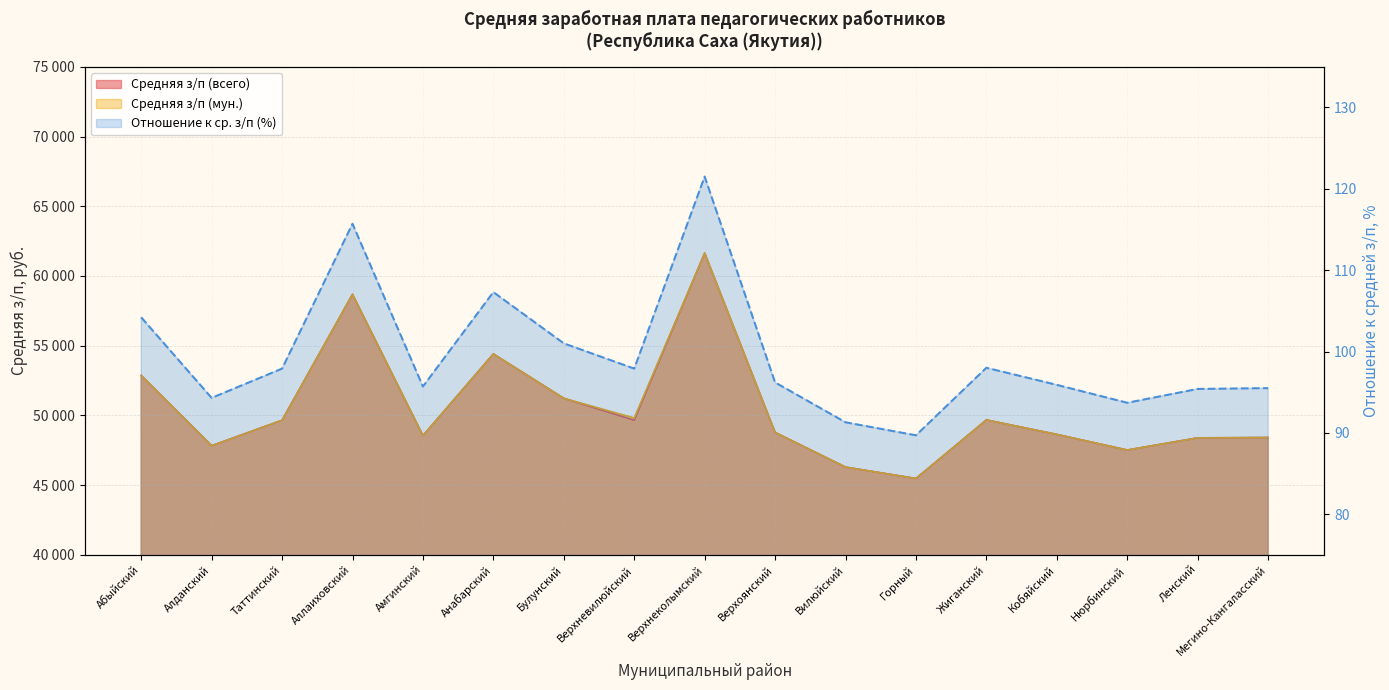

The Средняя з/п (мун.) series shows 20499.5 at Верхневилюйский. True or false?

False